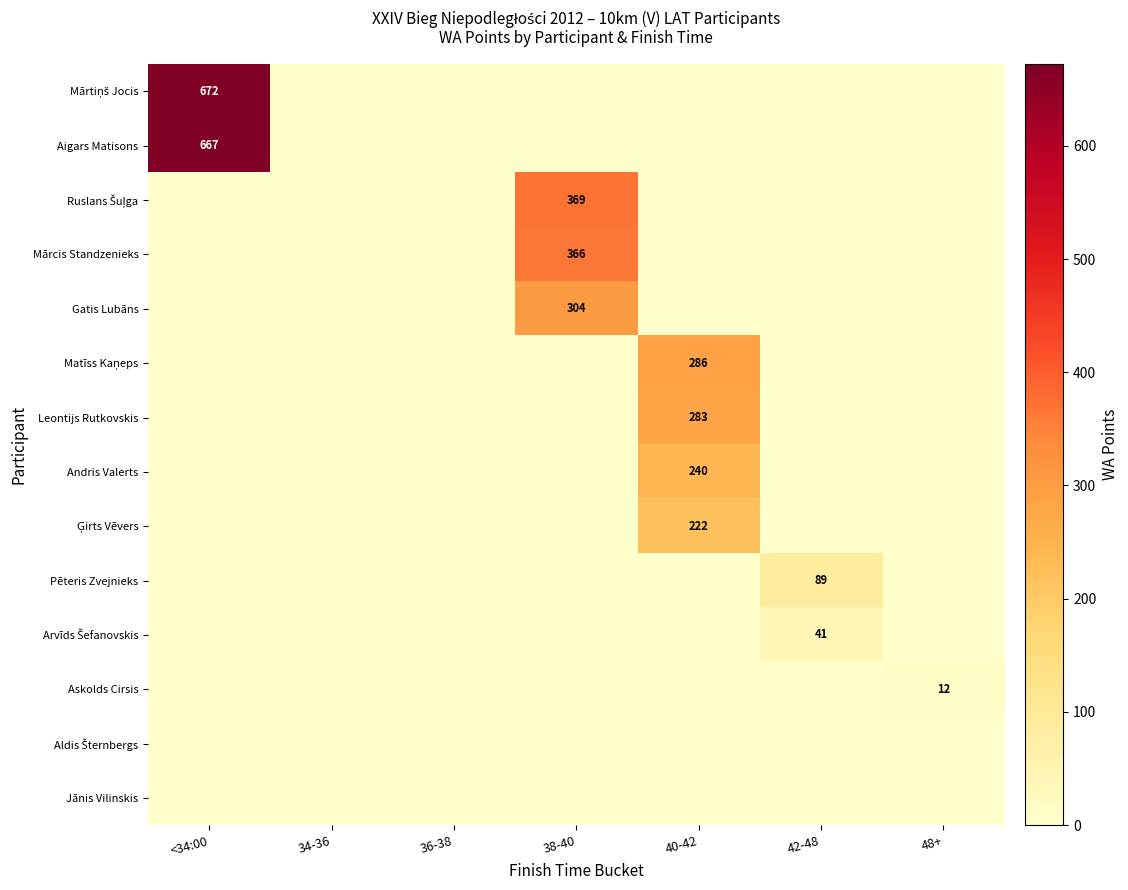

At which category is the sum across all series the highest?

<34:00